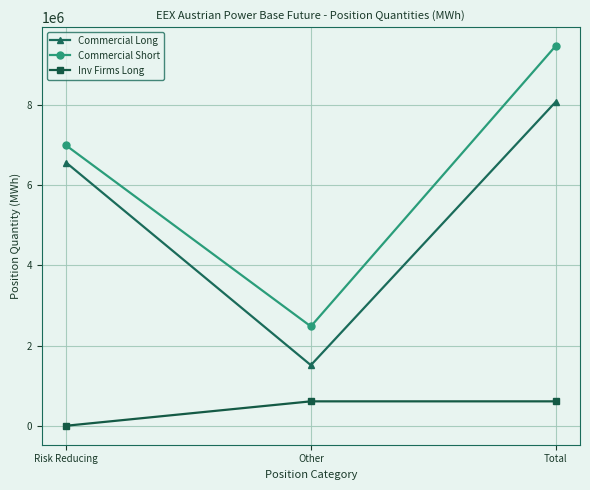

Reading right to left, what are all the values shown in this chart?

Commercial Long: Total=8076199	Other=1511123	Risk Reducing=6565076
Commercial Short: Total=9471282	Other=2478552	Risk Reducing=6992730
Inv Firms Long: Total=608694	Other=608694	Risk Reducing=0